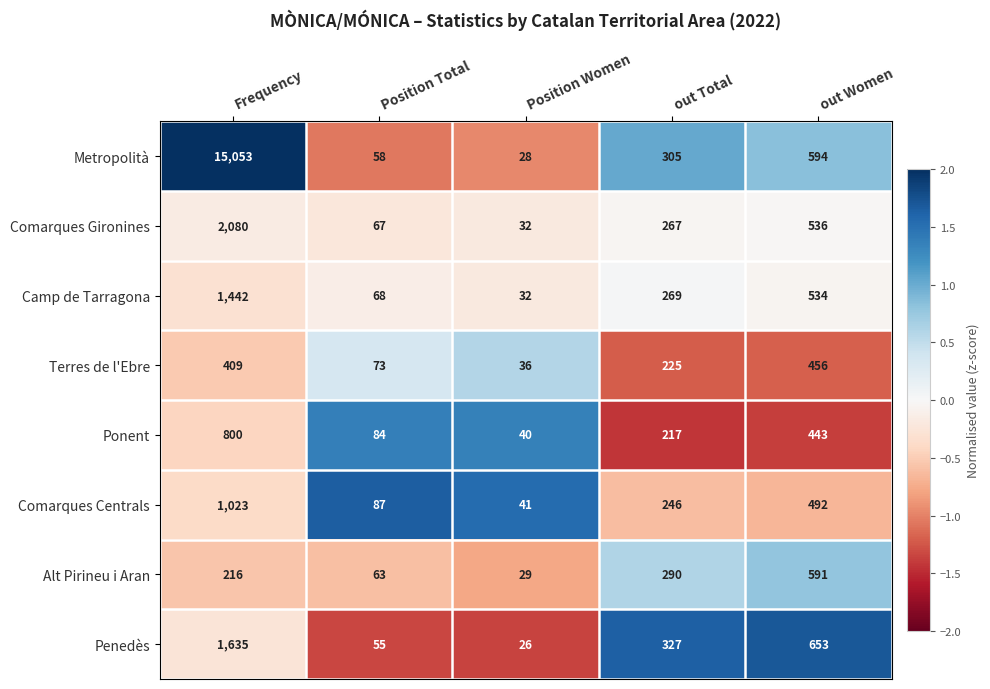

Between Position Total and Position Women, which series saw the biggest shift?

Comarques Centrals